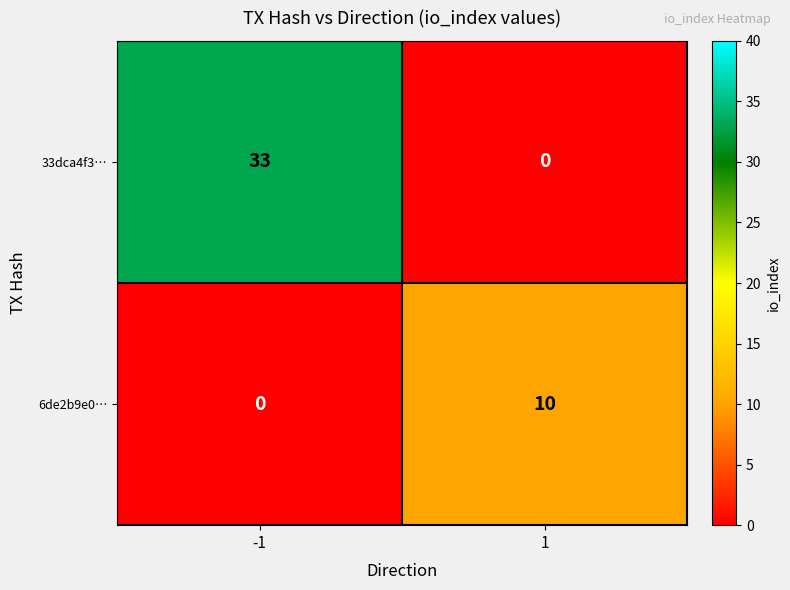

What is the greatest value displayed?

33